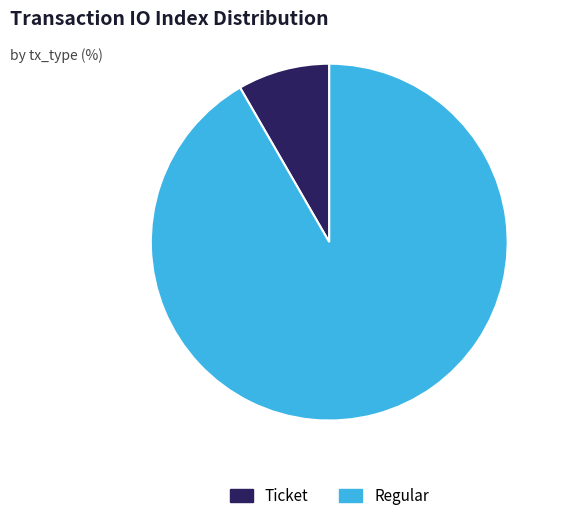

Which slice is the smallest?

Ticket